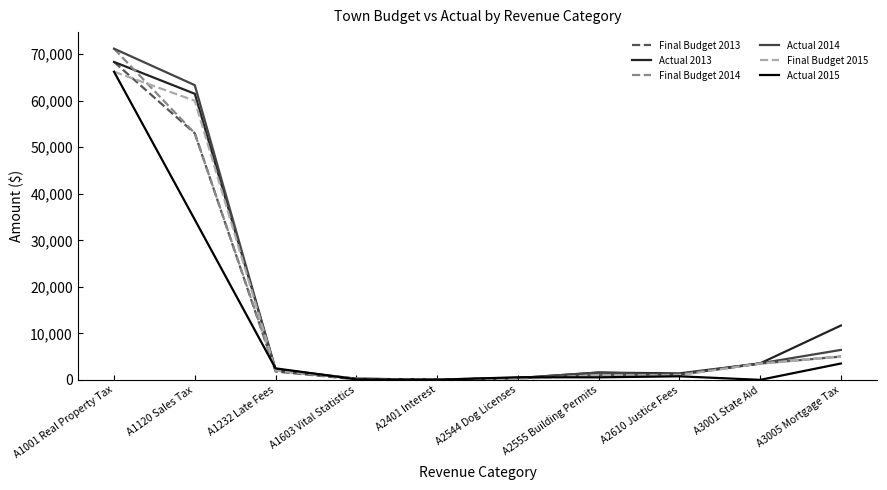

Is it true that Final Budget 2013 equals 100.0 at A1603 Vital Statistics?

True